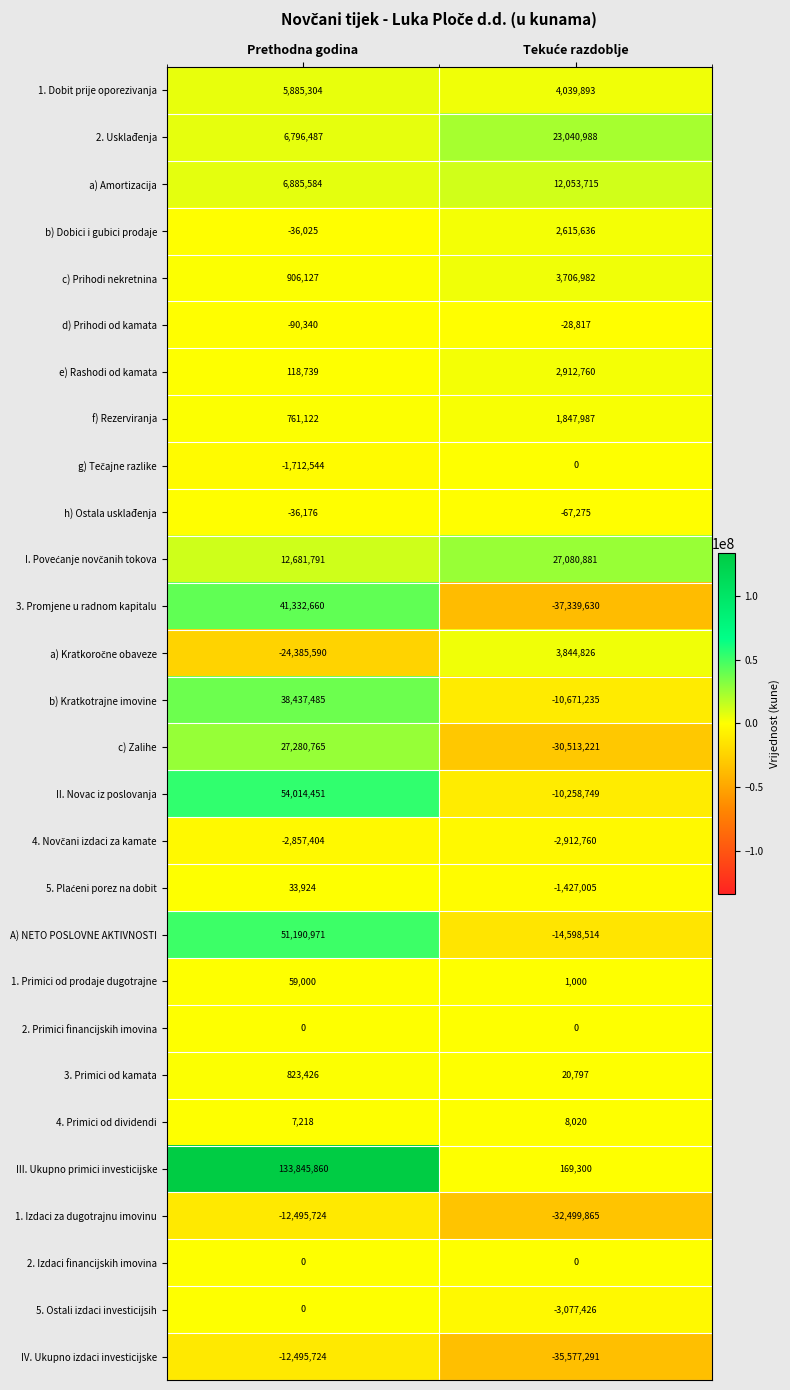

The 5. Ostali izdaci investicijsih series shows 1304176 at Prethodna godina. True or false?

False